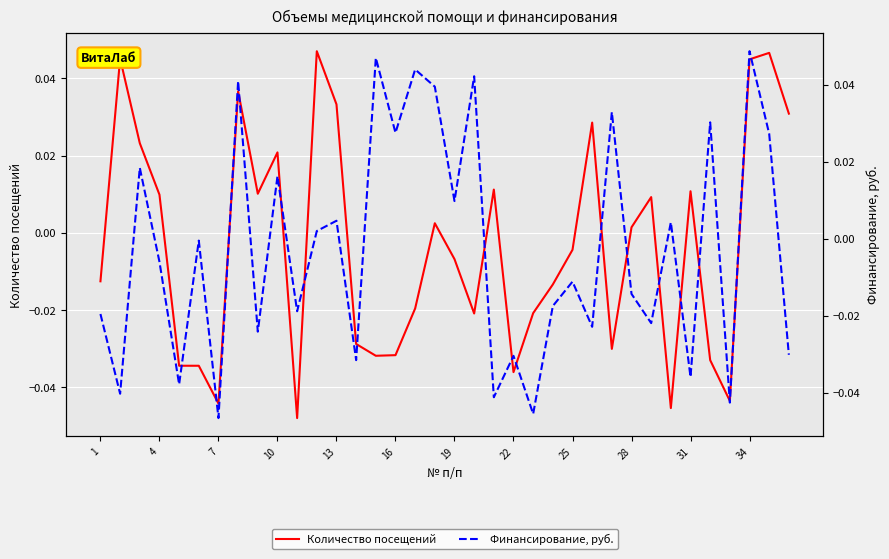

Count the number of data series in this chart.

2